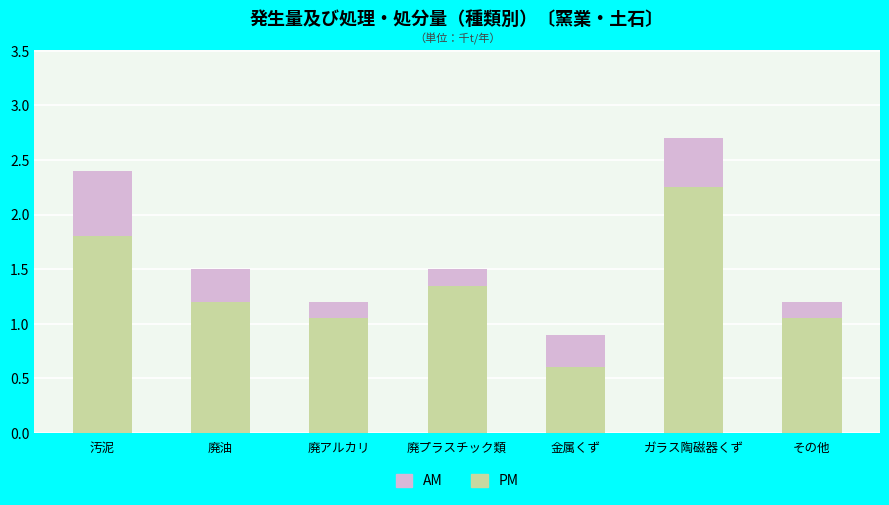

At which label does PM first exceed 1?

汚泥